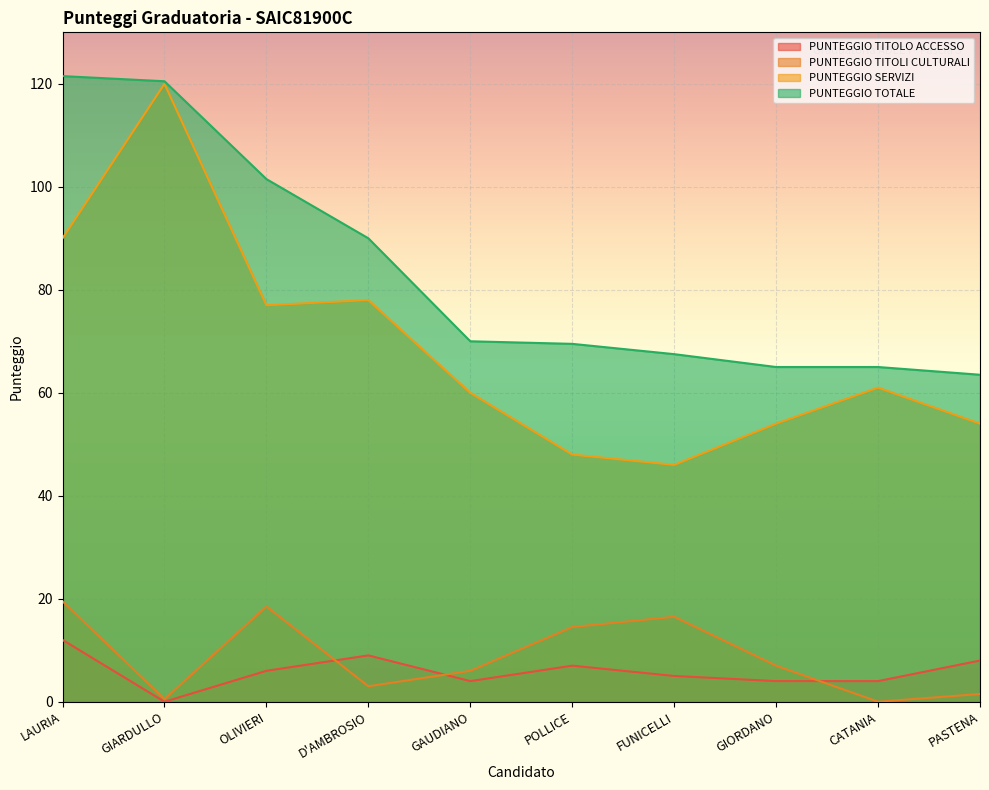

What is the spread (max minus min) of values at GIARDULLO?

120.5